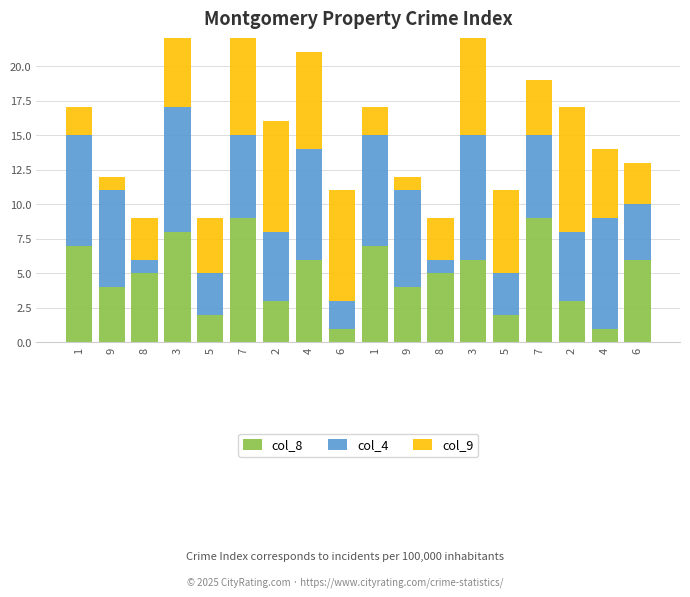

What are all the series names shown in the legend?

col_8, col_4, col_9